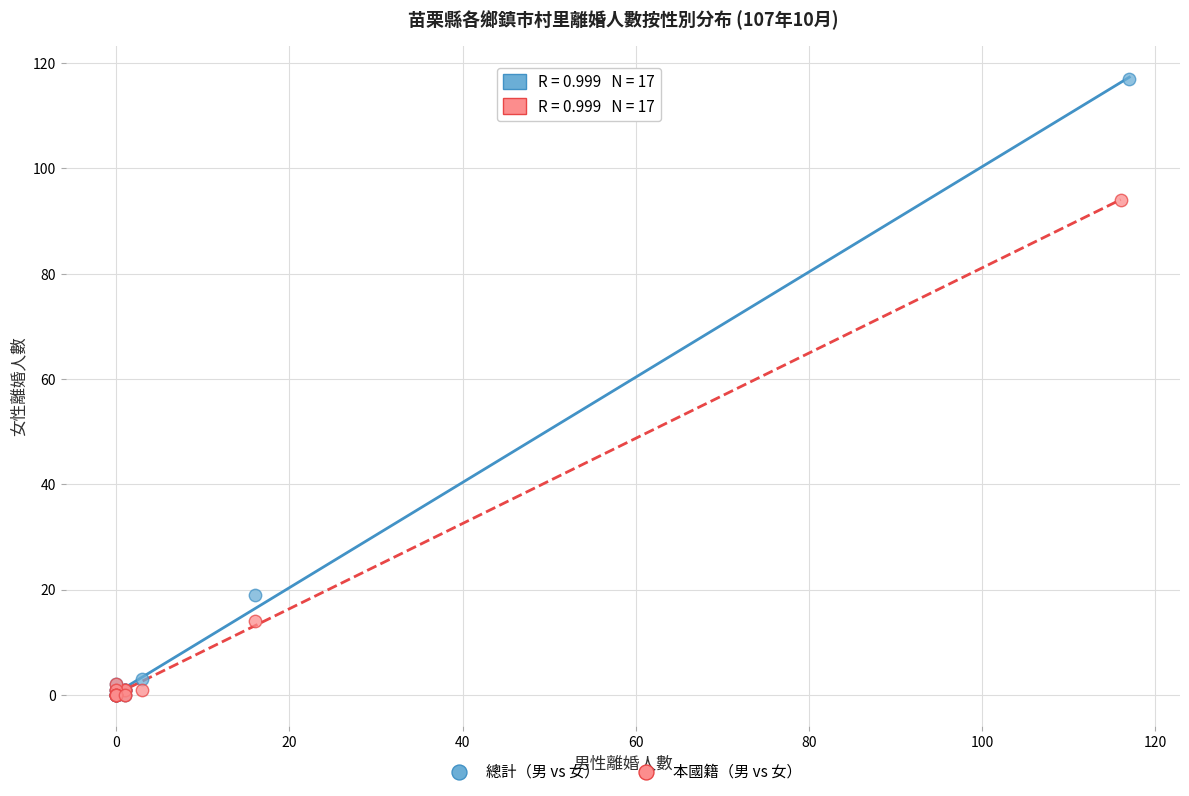

Which series contains the highest Y value?

總計（男 vs 女）